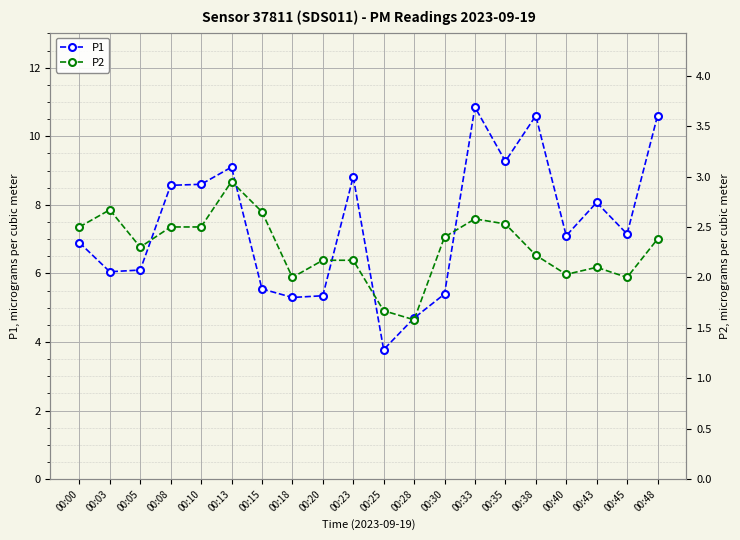

What is the difference between the highest and lowest values at 00:05?

3.8